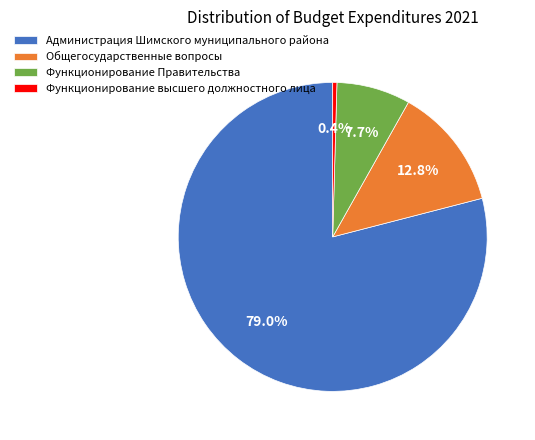

Rank the categories by value from lowest to highest.

Функционирование высшего должностного лица, Функционирование Правительства, Общегосударственные вопросы, Администрация Шимского муниципального района